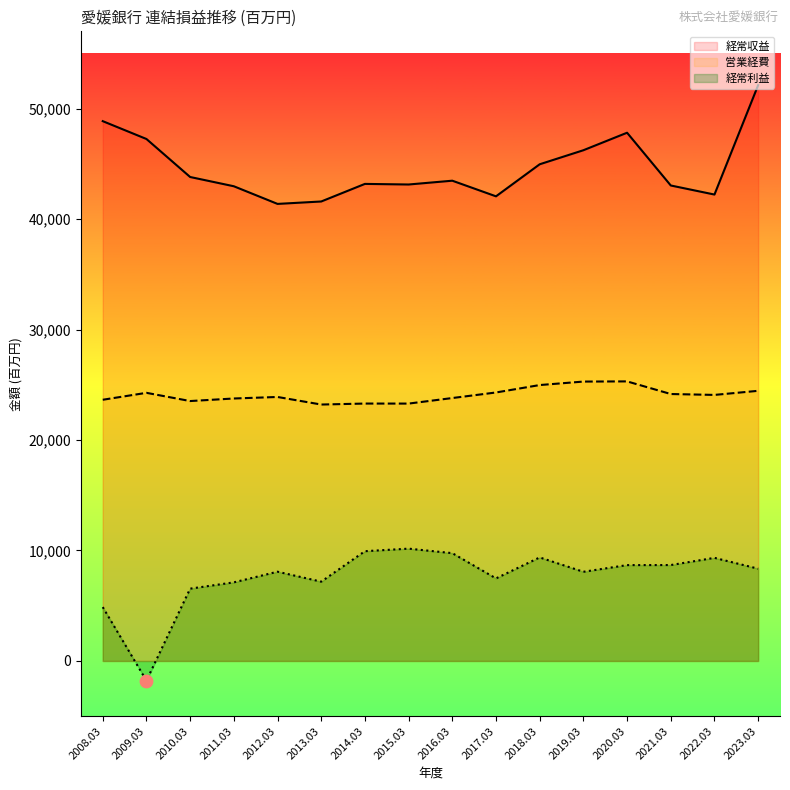

Which series contains the highest Y value?

経常収益